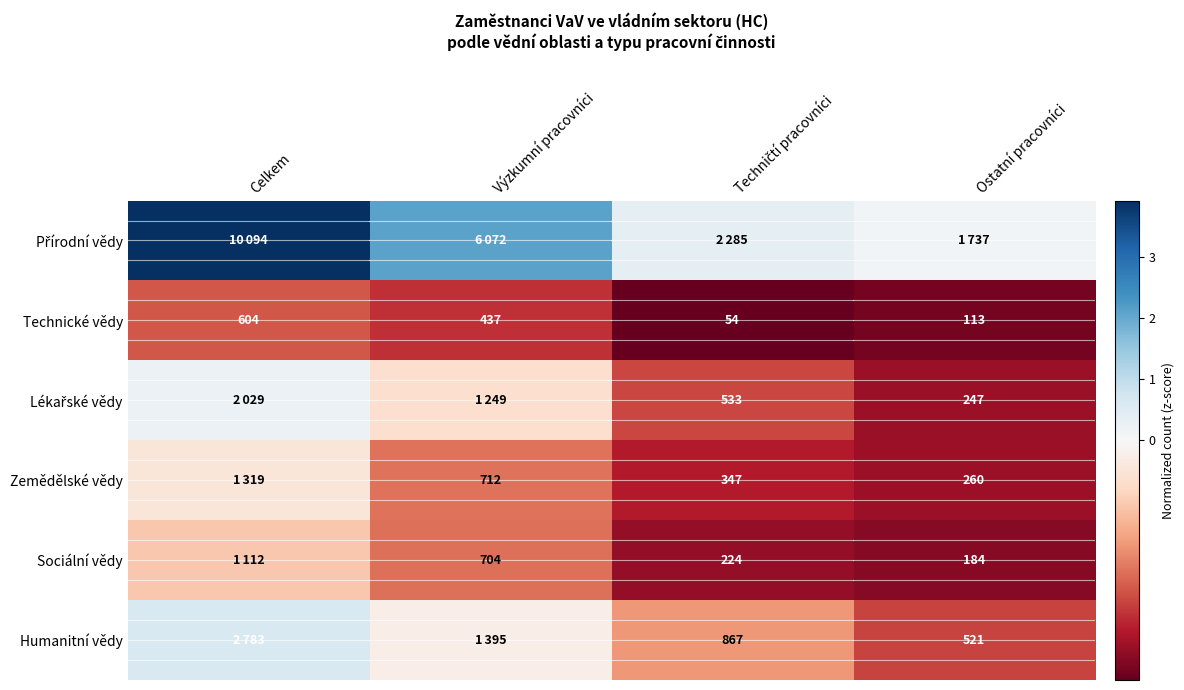

Where is Technické vědy nearest to the value 329?

Výzkumní pracovníci